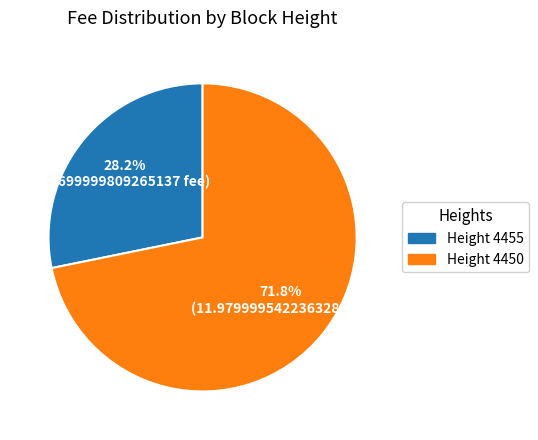

Is there any slice that represents more than half of the pie?

Yes